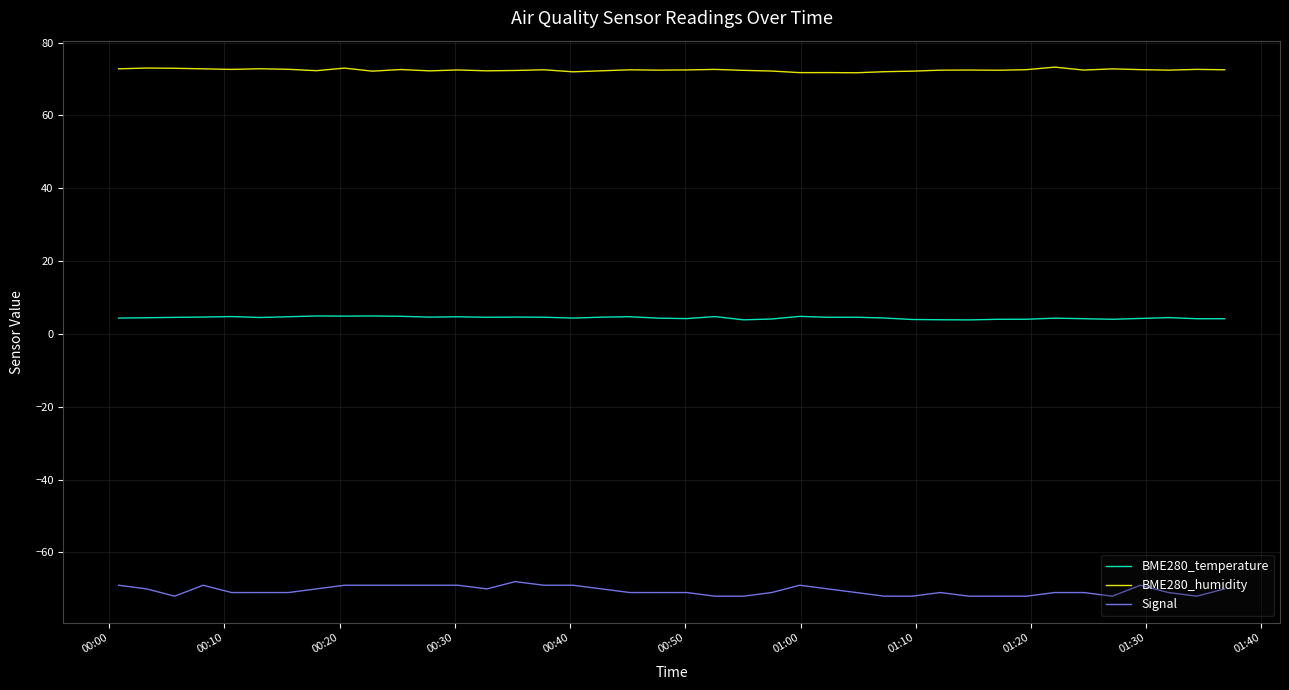

What is the minimum value for BME280_humidity?

71.7